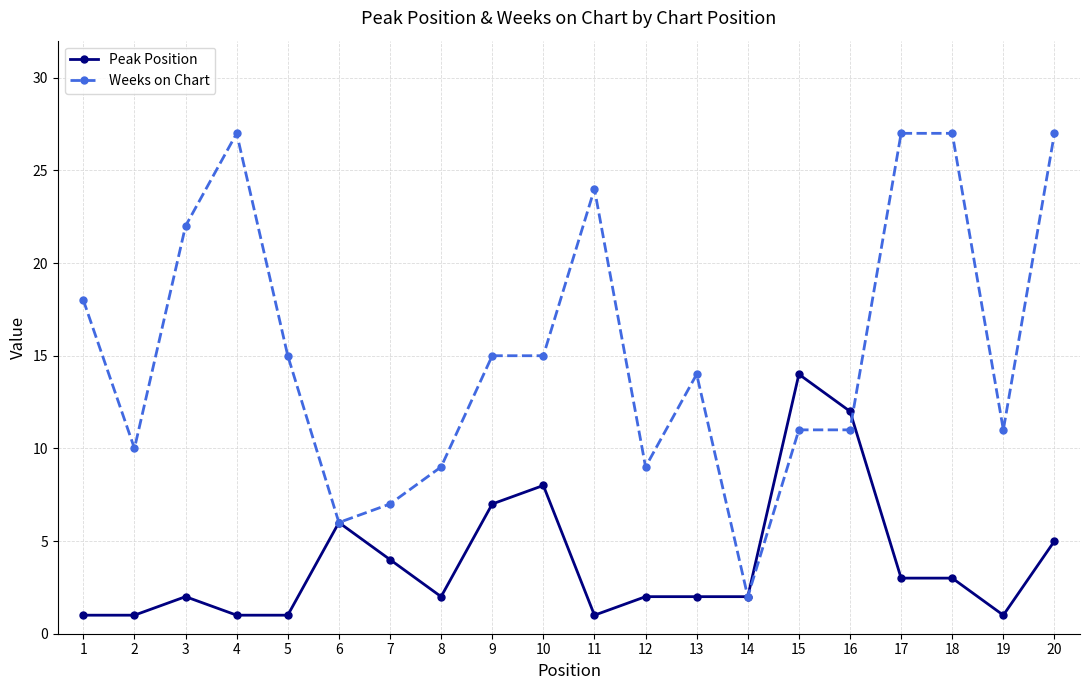

How many lines are shown in the chart?

2